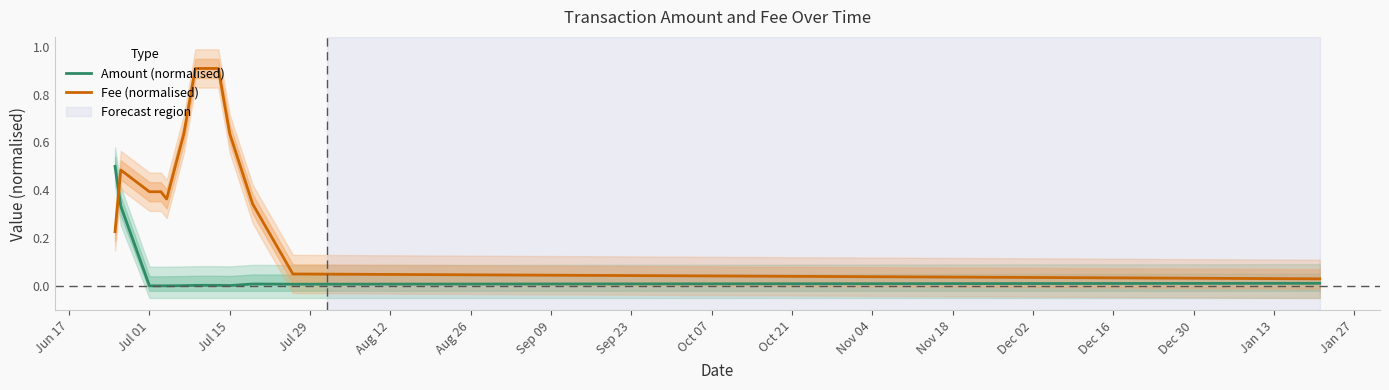

Does the chart display data point markers on the line(s)?

No